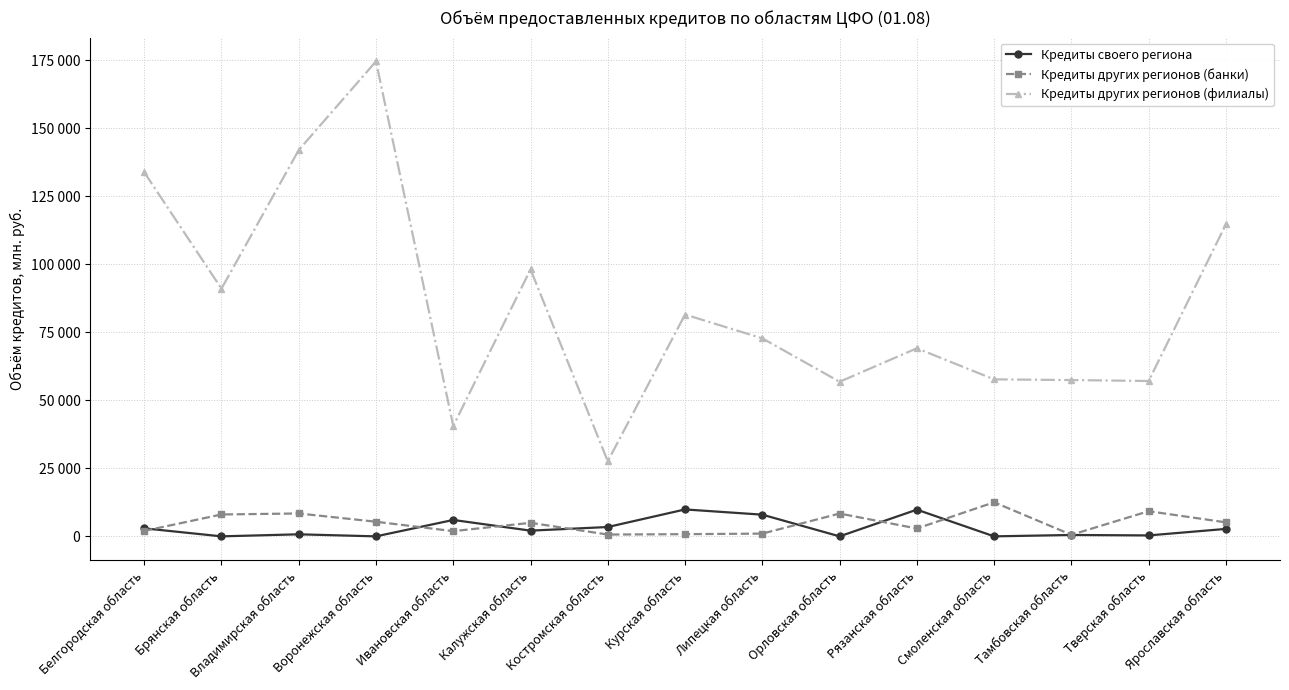

True or false: Кредиты других регионов (филиалы) and Кредиты своего региона intersect in this chart.

False